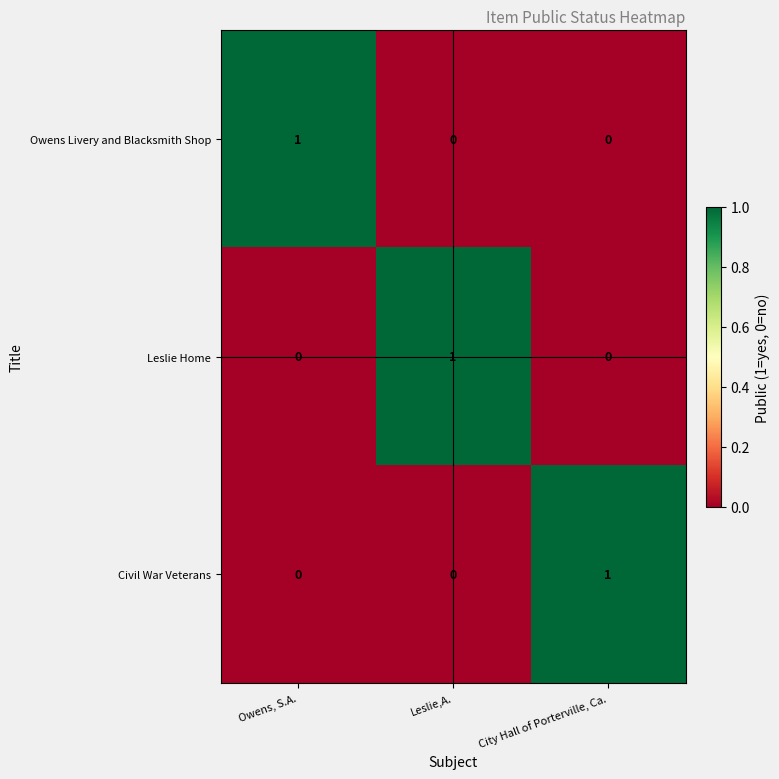

Reading left to right, extract all data points from this chart.

Owens Livery and Blacksmith Shop: Owens, S.A.=1	Leslie,A.=0	City Hall of Porterville, Ca.=0
Leslie Home: Owens, S.A.=0	Leslie,A.=1	City Hall of Porterville, Ca.=0
Civil War Veterans: Owens, S.A.=0	Leslie,A.=0	City Hall of Porterville, Ca.=1